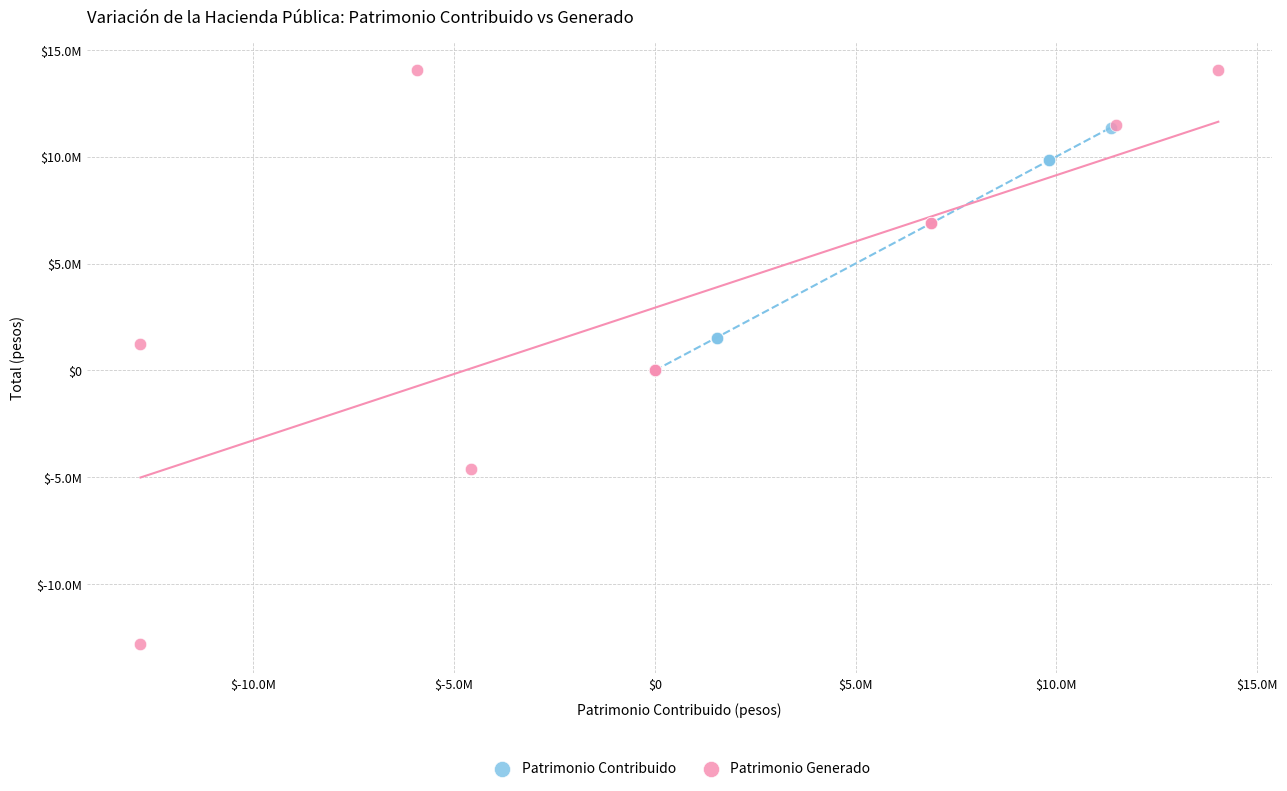

What are all the series names shown in the legend?

Patrimonio Contribuido, Patrimonio Generado